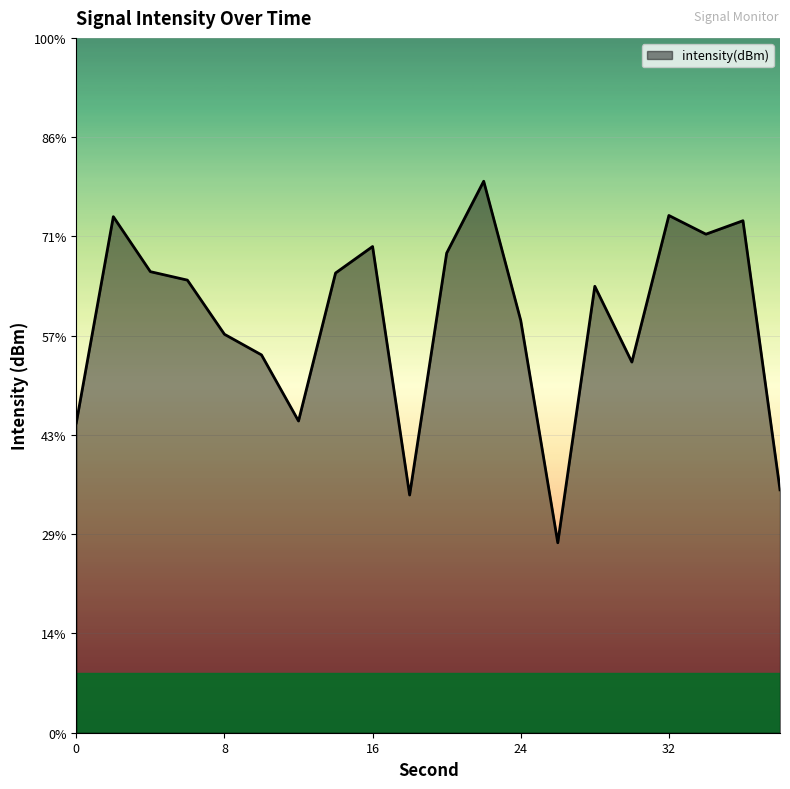

List the labels in order of value, largest first.

22, 32, 2, 36, 34, 16, 20, 4, 14, 6, 28, 24, 8, 10, 30, 12, 0, 38, 18, 26